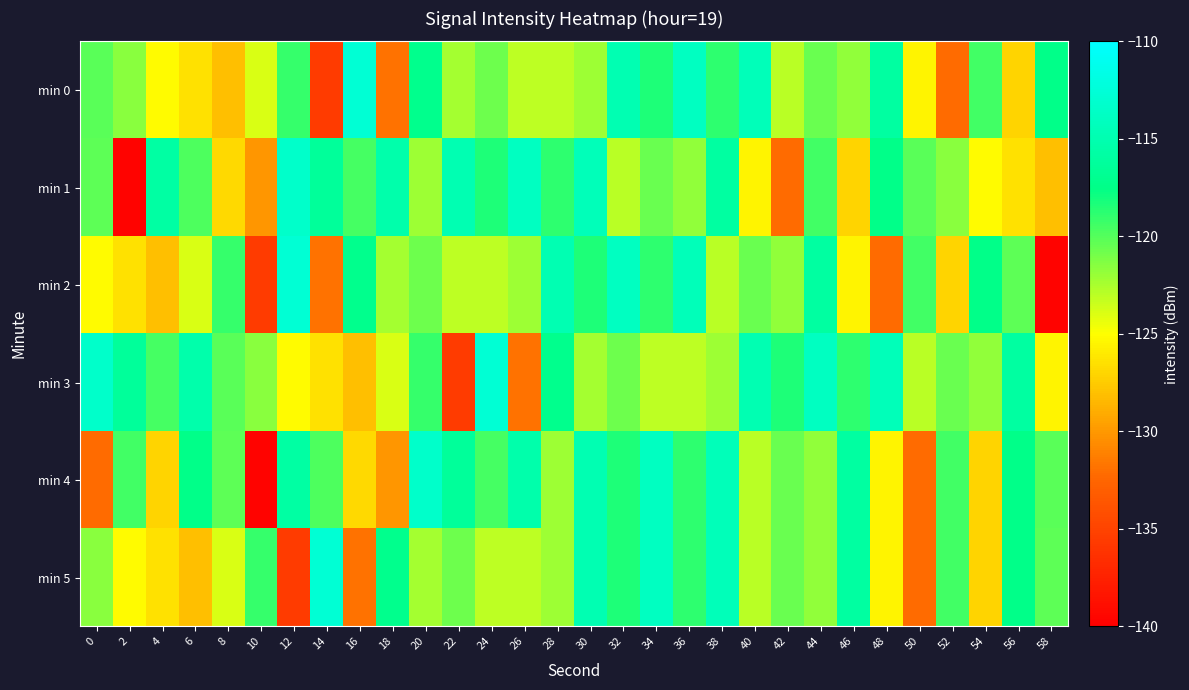

Reading left to right, what are all the values shown in this chart?

min 0: 0=-120.2	2=-121.6	4=-125.1	6=-126.4	8=-128.1	10=-123.9	12=-119.1	14=-135.6	16=-112.8	18=-131.8	20=-117.3	22=-122.4	24=-120.7	26=-123.1	28=-123.0	30=-122.1	32=-114.9	34=-118.4	36=-113.9	38=-118.8	40=-114.4	42=-123.0	44=-120.6	46=-121.8	48=-115.9	50=-125.5	52=-132.2	54=-119.4	56=-127.0	58=-117.4
min 1: 0=-120.2	2=-139.7	4=-115.8	6=-119.8	8=-126.8	10=-130.1	12=-113.4	14=-116.4	16=-119.5	18=-115.3	20=-122.1	22=-114.9	24=-118.4	26=-113.9	28=-118.8	30=-114.4	32=-123.0	34=-120.6	36=-121.8	38=-115.9	40=-125.5	42=-132.2	44=-119.4	46=-127.0	48=-117.4	50=-120.2	52=-121.6	54=-125.1	56=-126.4	58=-128.1
min 2: 0=-125.1	2=-126.4	4=-128.1	6=-123.9	8=-119.1	10=-135.6	12=-112.8	14=-131.8	16=-117.3	18=-122.4	20=-120.7	22=-123.1	24=-123.0	26=-122.1	28=-114.9	30=-118.4	32=-113.9	34=-118.8	36=-114.4	38=-123.0	40=-120.6	42=-121.8	44=-115.9	46=-125.5	48=-132.2	50=-119.4	52=-127.0	54=-117.4	56=-120.2	58=-139.7
min 3: 0=-113.4	2=-116.4	4=-119.5	6=-115.3	8=-120.2	10=-121.6	12=-125.1	14=-126.4	16=-128.1	18=-123.9	20=-119.1	22=-135.6	24=-112.8	26=-131.8	28=-117.3	30=-122.4	32=-120.7	34=-123.1	36=-123.0	38=-122.1	40=-114.9	42=-118.4	44=-113.9	46=-118.8	48=-114.4	50=-123.0	52=-120.6	54=-121.8	56=-115.9	58=-125.5
min 4: 0=-132.2	2=-119.4	4=-127.0	6=-117.4	8=-120.2	10=-139.7	12=-115.8	14=-119.8	16=-126.8	18=-130.1	20=-113.4	22=-116.4	24=-119.5	26=-115.3	28=-122.1	30=-114.9	32=-118.4	34=-113.9	36=-118.8	38=-114.4	40=-123.0	42=-120.6	44=-121.8	46=-115.9	48=-125.5	50=-132.2	52=-119.4	54=-127.0	56=-117.4	58=-120.2
min 5: 0=-121.6	2=-125.1	4=-126.4	6=-128.1	8=-123.9	10=-119.1	12=-135.6	14=-112.8	16=-131.8	18=-117.3	20=-122.4	22=-120.7	24=-123.1	26=-123.0	28=-122.1	30=-114.9	32=-118.4	34=-113.9	36=-118.8	38=-114.4	40=-123.0	42=-120.6	44=-121.8	46=-115.9	48=-125.5	50=-132.2	52=-119.4	54=-127.0	56=-117.4	58=-120.2